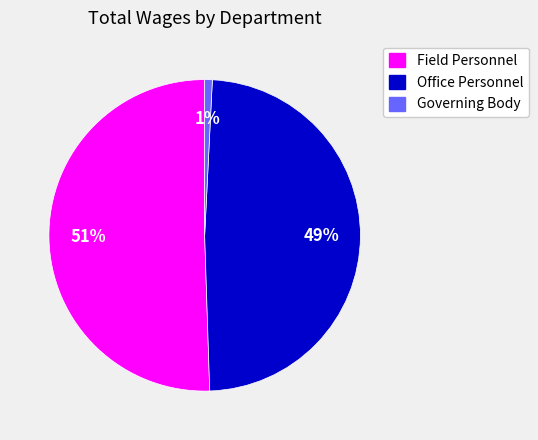

Is there a majority slice in this chart?

Yes